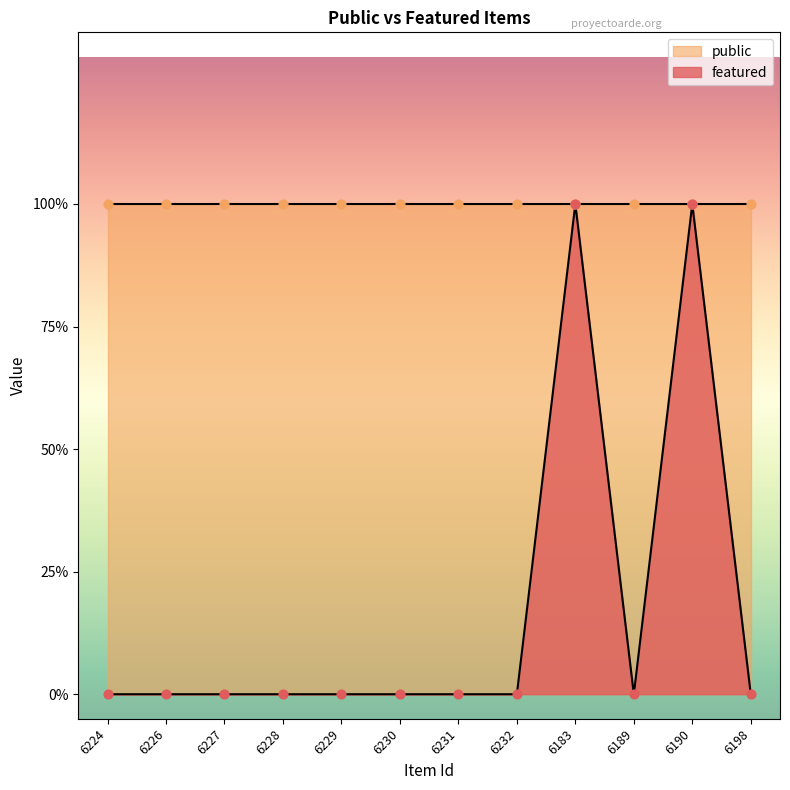

Between 6232 and 6230, which is larger?

6232